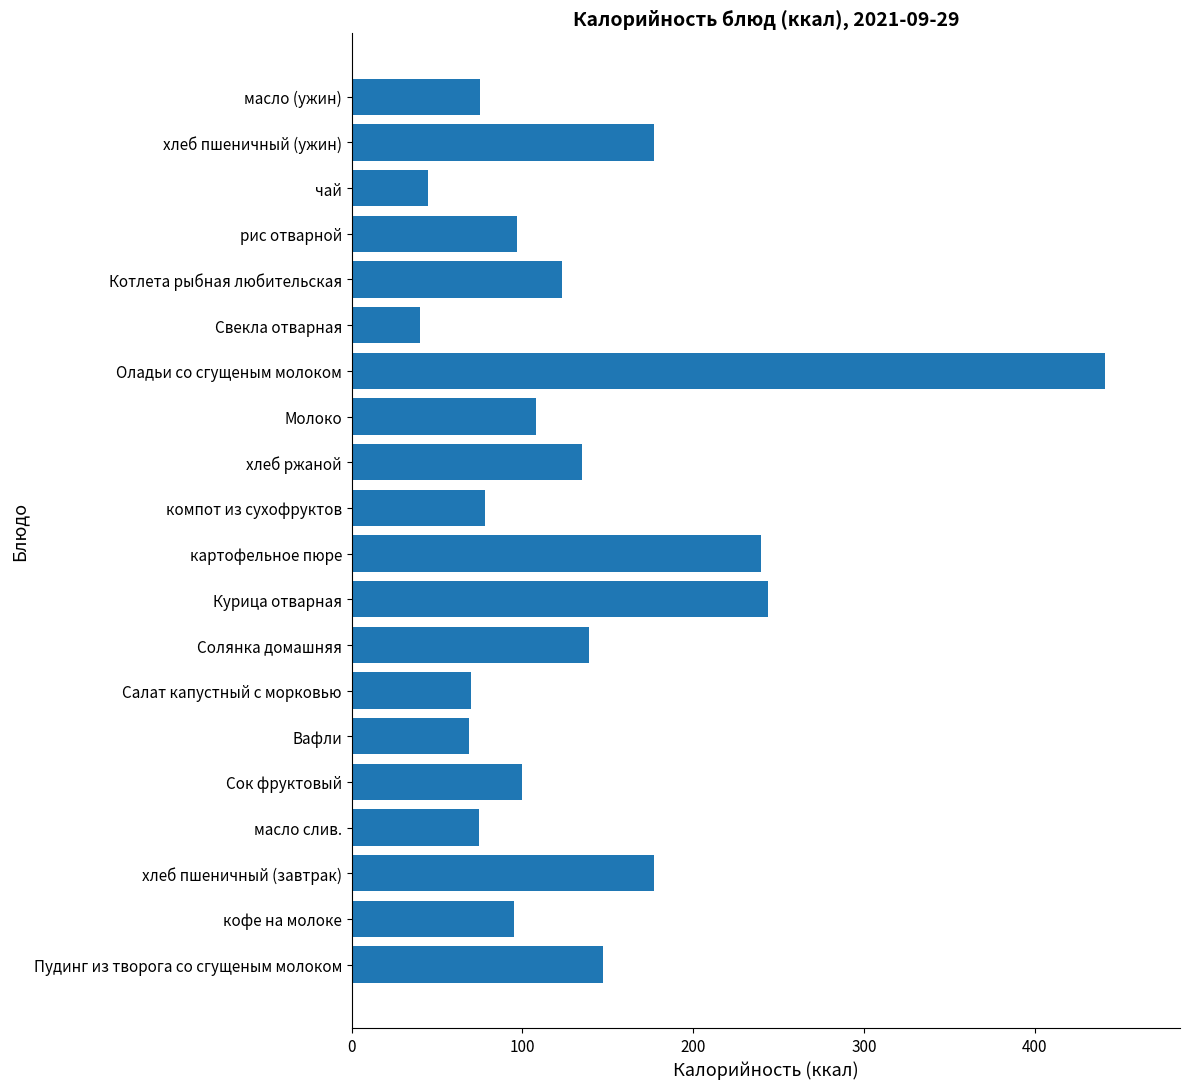

Which category has the highest value across all series?

Оладьи со сгущеным молоком